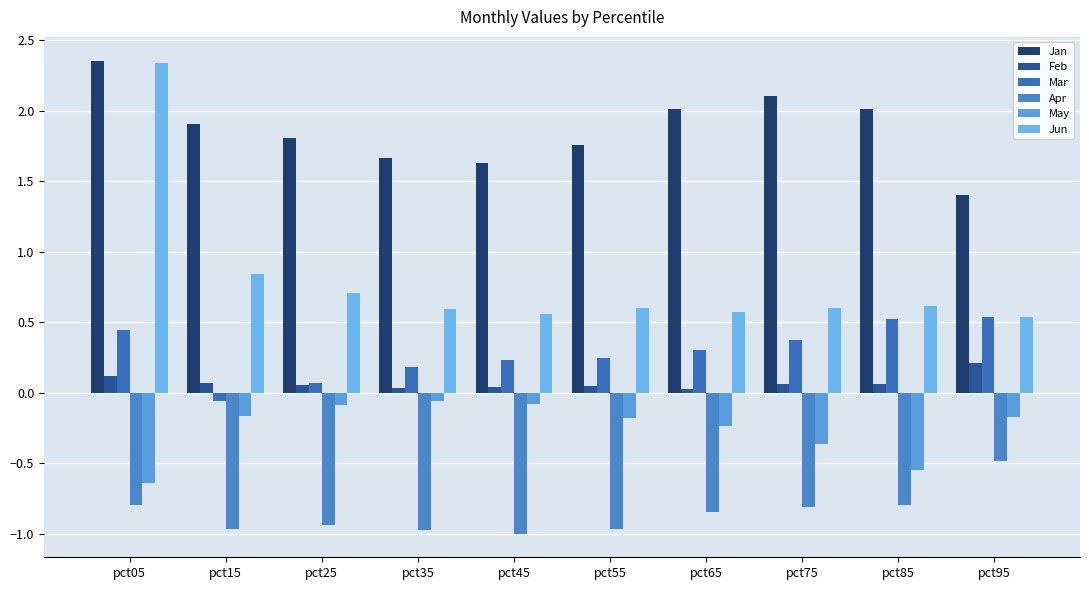

How many bars are there in total?

60